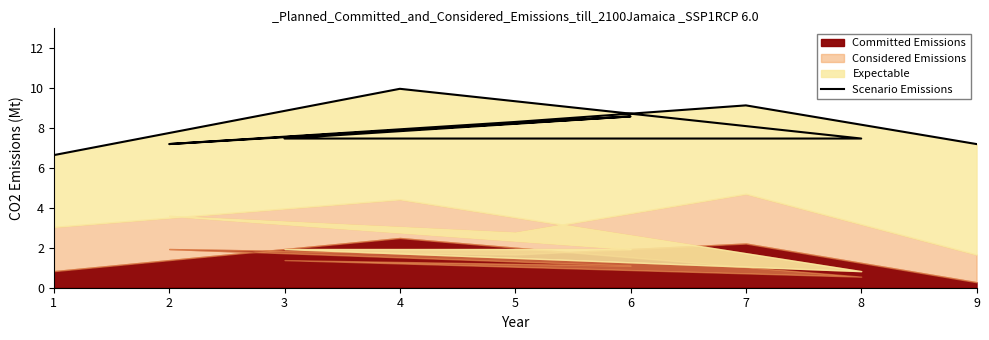

At which label does the data first exceed 7?

4